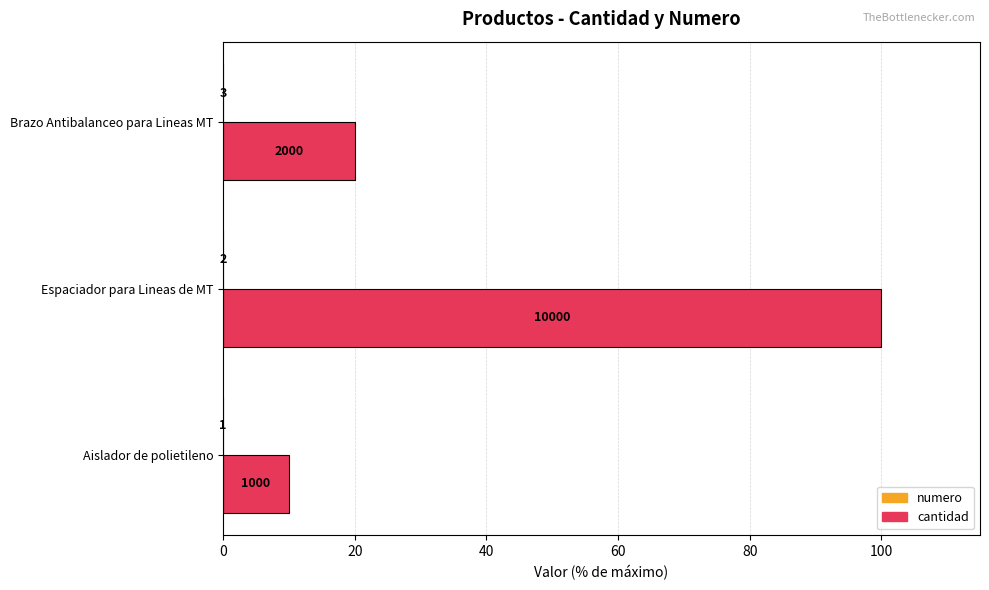

How many cantidad values are between 10 and 100?

3